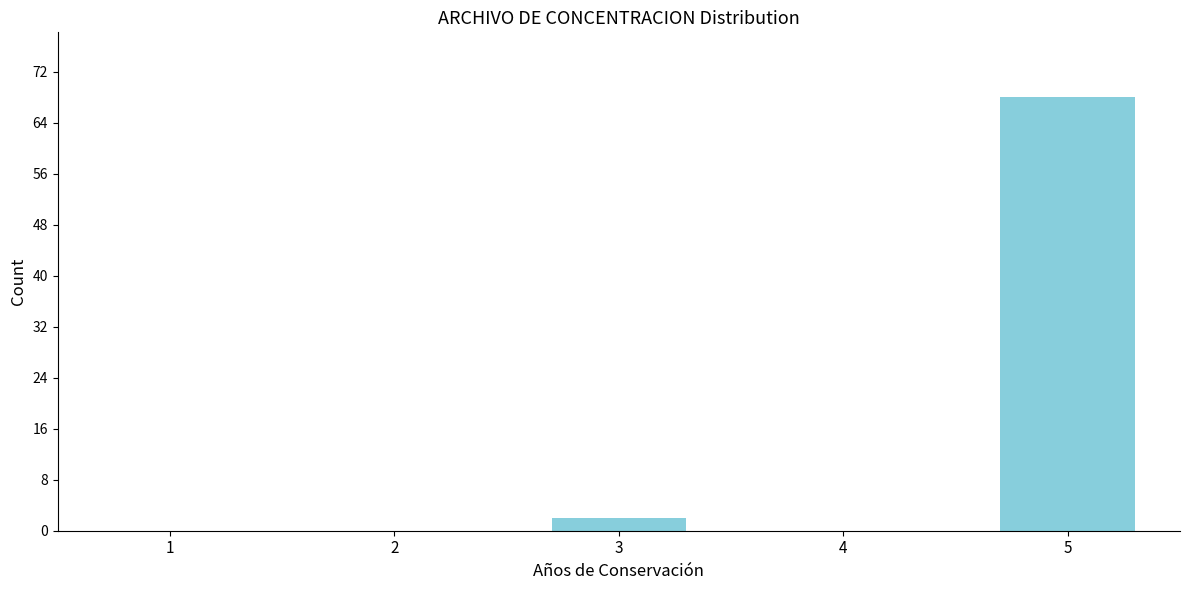

Reading left to right, transcribe all the data shown in this chart.

1=0	2=0	3=2	4=0	5=68